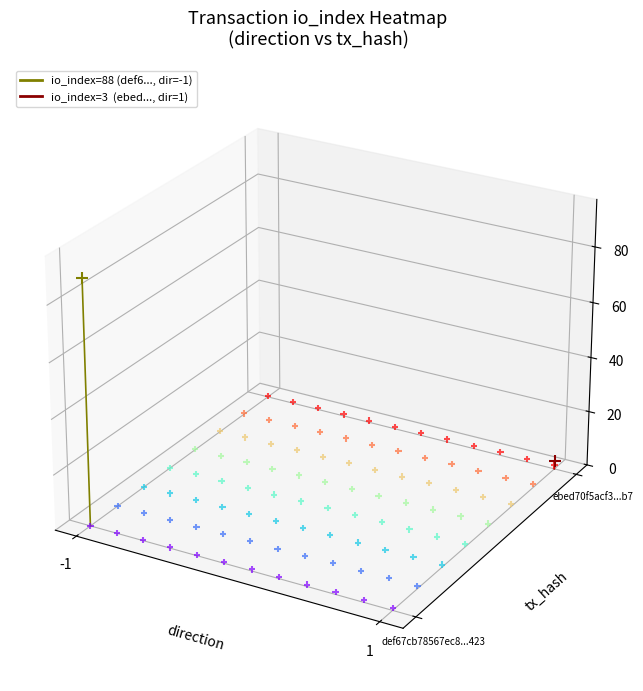

True or false: io_index=88 (def67cb78567ec8...423, dir=-1) has a value of 0.0 at 1.

False